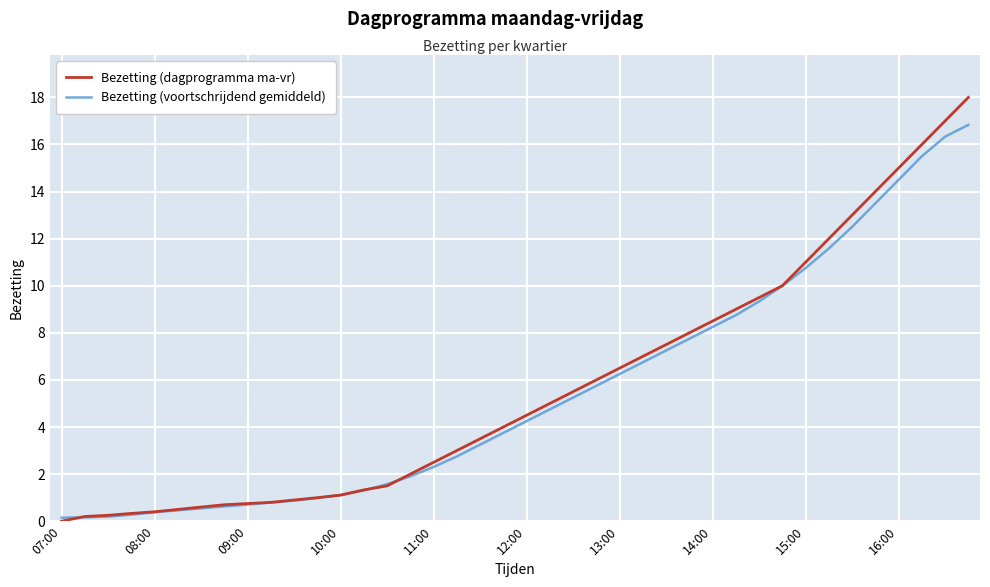

Does the chart display data point markers on the line(s)?

No